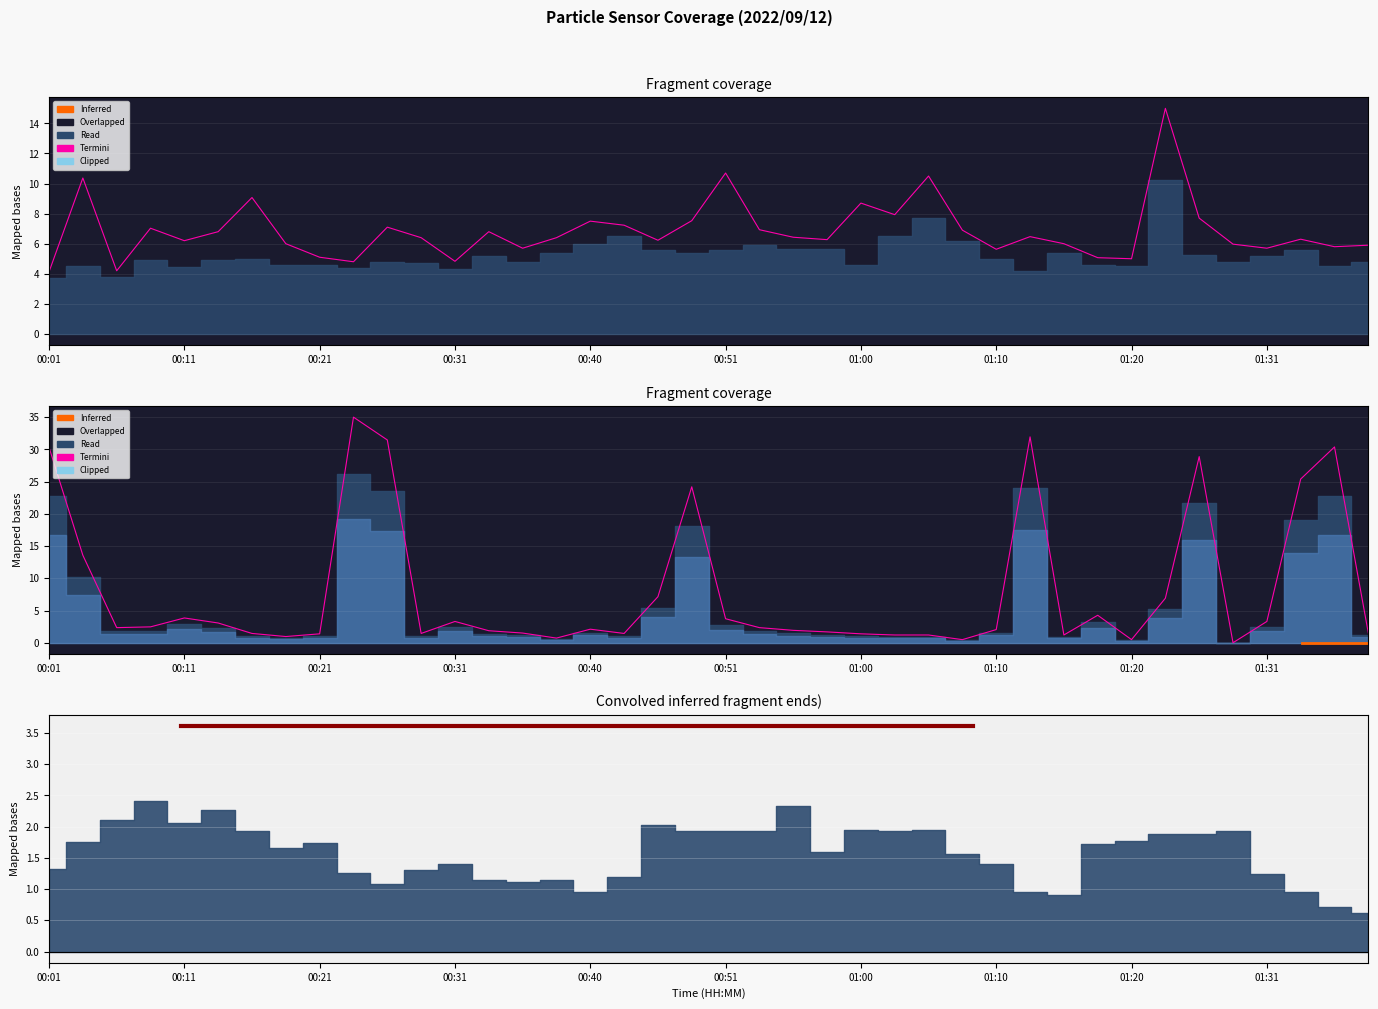

How many values in the Termini series are below 2?

18